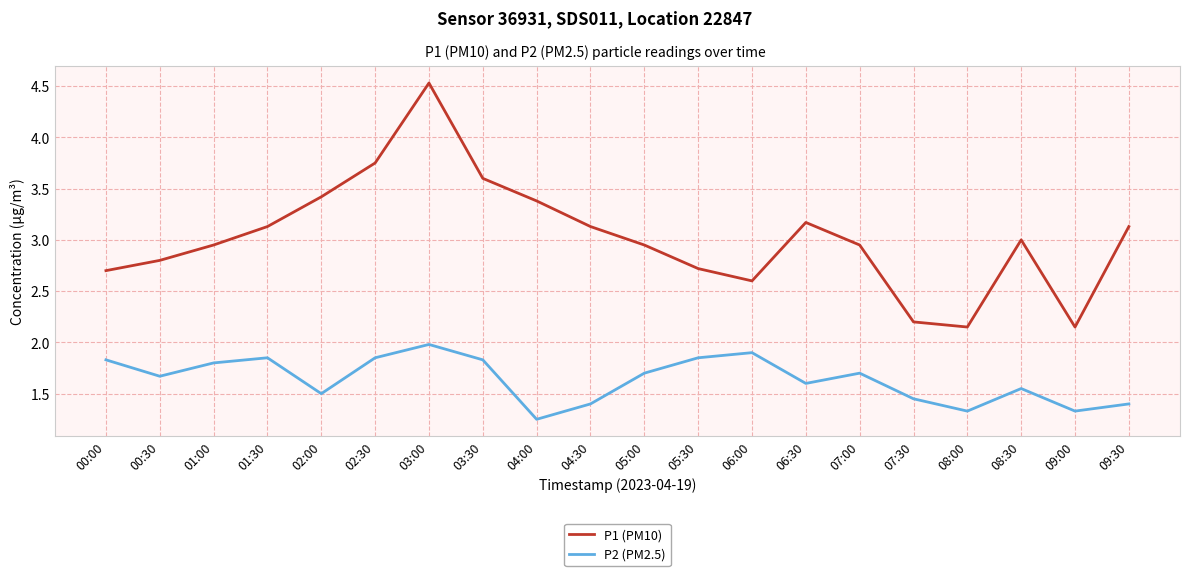

What is the total value across all series at 05:30?

4.6